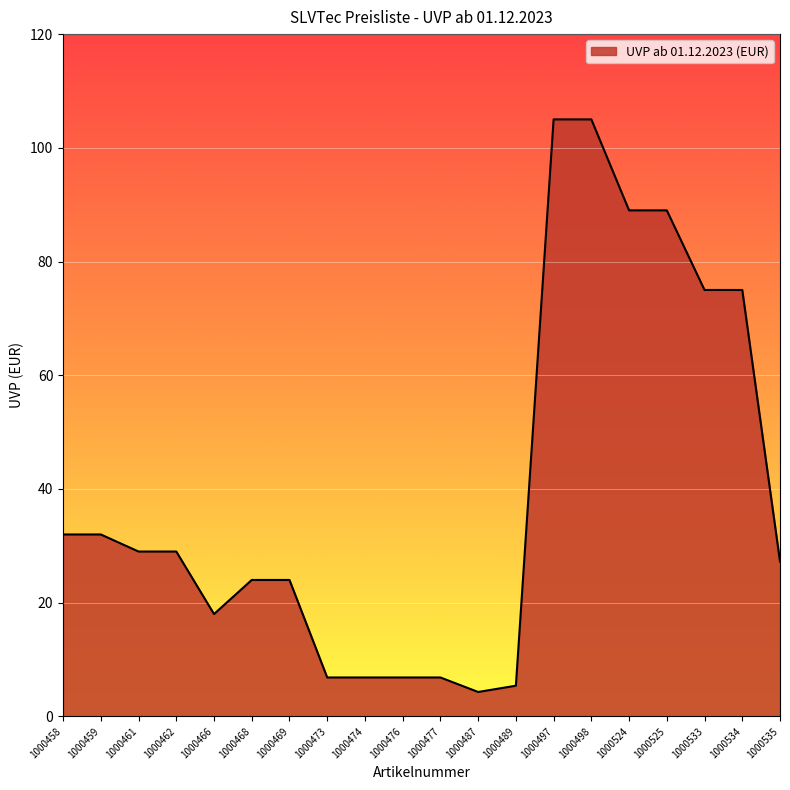

What is the maximum value shown in the chart?

105.0